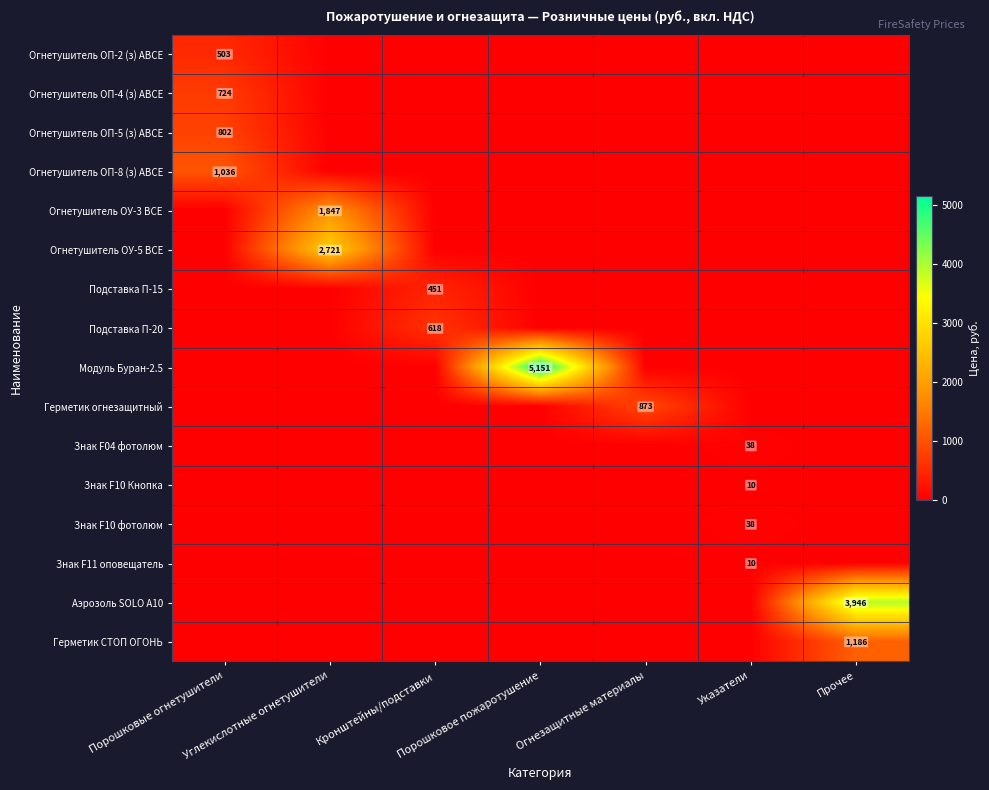

How many values in Огнетушитель ОУ-3 BCE are above zero?

1